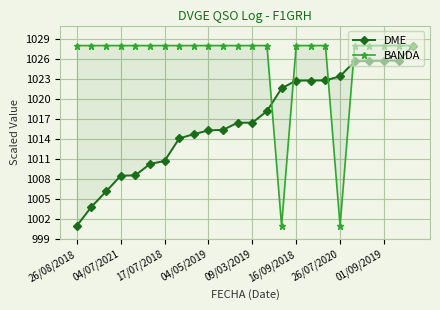

Where is the first local minimum for BANDA?

14